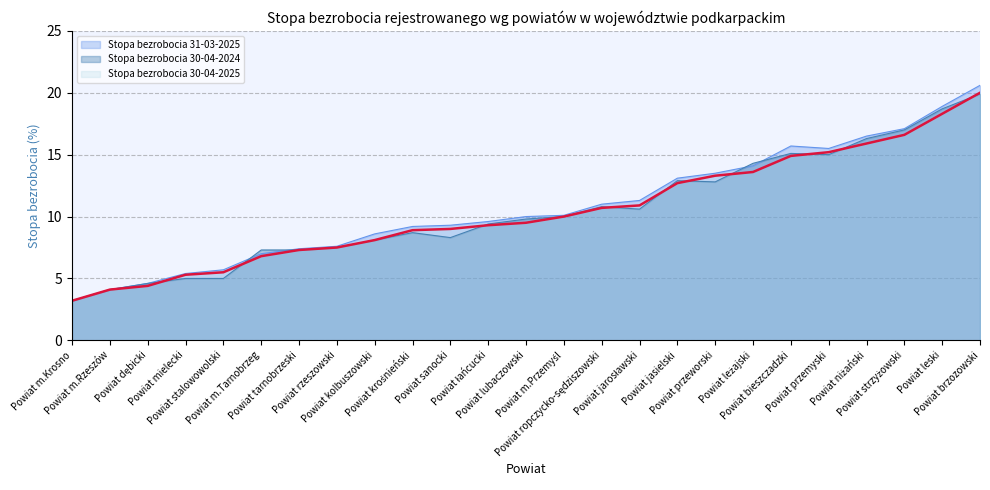

Reading right to left, extract all data points from this chart.

Stopa bezrobocia 30-04-2025: Powiat brzozowski=20.0	Powiat leski=18.3	Powiat strzyżowski=16.6	Powiat niżański=15.9	Powiat przemyski=15.2	Powiat bieszczadzki=14.9	Powiat leżajski=13.6	Powiat przeworski=13.3	Powiat jasielski=12.7	Powiat jarosławski=10.9	Powiat ropczycko-sędziszowski=10.7	Powiat m.Przemyśl=10.0	Powiat lubaczowski=9.5	Powiat łańcucki=9.3	Powiat sanocki=9.0	Powiat krośnieński=8.9	Powiat kolbuszowski=8.1	Powiat rzeszowski=7.5	Powiat tarnobrzeski=7.3	Powiat m.Tarnobrzeg=6.8	Powiat stalowowolski=5.5	Powiat mielecki=5.3	Powiat dębicki=4.4	Powiat m.Rzeszów=4.1	Powiat m.Krosno=3.2
Stopa bezrobocia 31-03-2025: Powiat brzozowski=20.6	Powiat leski=18.9	Powiat strzyżowski=17.1	Powiat niżański=16.5	Powiat przemyski=15.5	Powiat bieszczadzki=15.7	Powiat leżajski=14.1	Powiat przeworski=13.5	Powiat jasielski=13.1	Powiat jarosławski=11.3	Powiat ropczycko-sędziszowski=11.0	Powiat m.Przemyśl=10.1	Powiat lubaczowski=10.0	Powiat łańcucki=9.6	Powiat sanocki=9.3	Powiat krośnieński=9.2	Powiat kolbuszowski=8.6	Powiat rzeszowski=7.6	Powiat tarnobrzeski=7.4	Powiat m.Tarnobrzeg=7.0	Powiat stalowowolski=5.7	Powiat mielecki=5.4	Powiat dębicki=4.6	Powiat m.Rzeszów=4.1	Powiat m.Krosno=3.2
Stopa bezrobocia 30-04-2024: Powiat brzozowski=19.9	Powiat leski=18.7	Powiat strzyżowski=17.0	Powiat niżański=16.3	Powiat przemyski=15.0	Powiat bieszczadzki=15.1	Powiat leżajski=14.3	Powiat przeworski=12.8	Powiat jasielski=12.9	Powiat jarosławski=10.6	Powiat ropczycko-sędziszowski=10.8	Powiat m.Przemyśl=10.0	Powiat lubaczowski=9.8	Powiat łańcucki=9.4	Powiat sanocki=8.3	Powiat krośnieński=8.7	Powiat kolbuszowski=8.1	Powiat rzeszowski=7.5	Powiat tarnobrzeski=7.3	Powiat m.Tarnobrzeg=7.3	Powiat stalowowolski=5.0	Powiat mielecki=5.0	Powiat dębicki=4.6	Powiat m.Rzeszów=4.1	Powiat m.Krosno=3.2